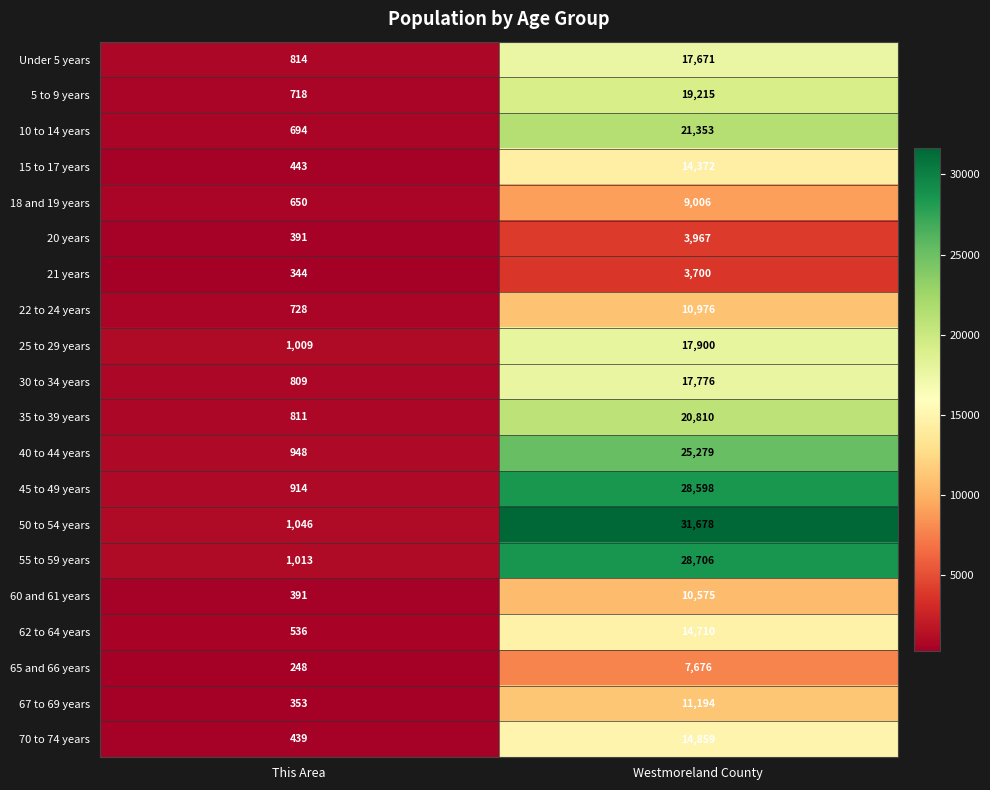

What is the minimum value for 40 to 44 years?

948